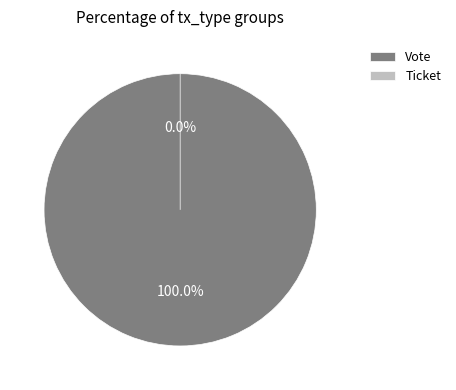

To the nearest percent, what is the average slice percentage?

50%